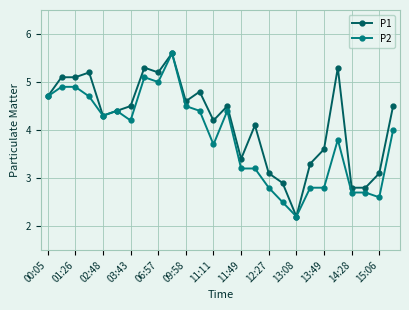

What is the value of the P2 point at the 1st from the left?

4.7